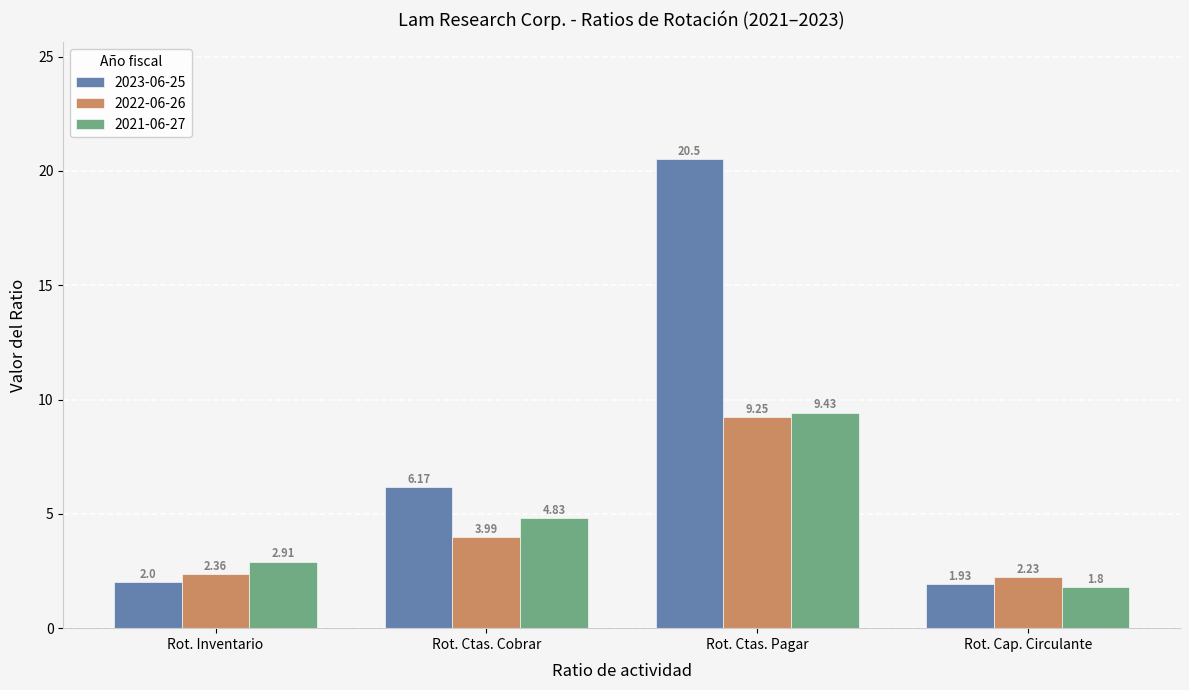

How many bars are there in each group?

3